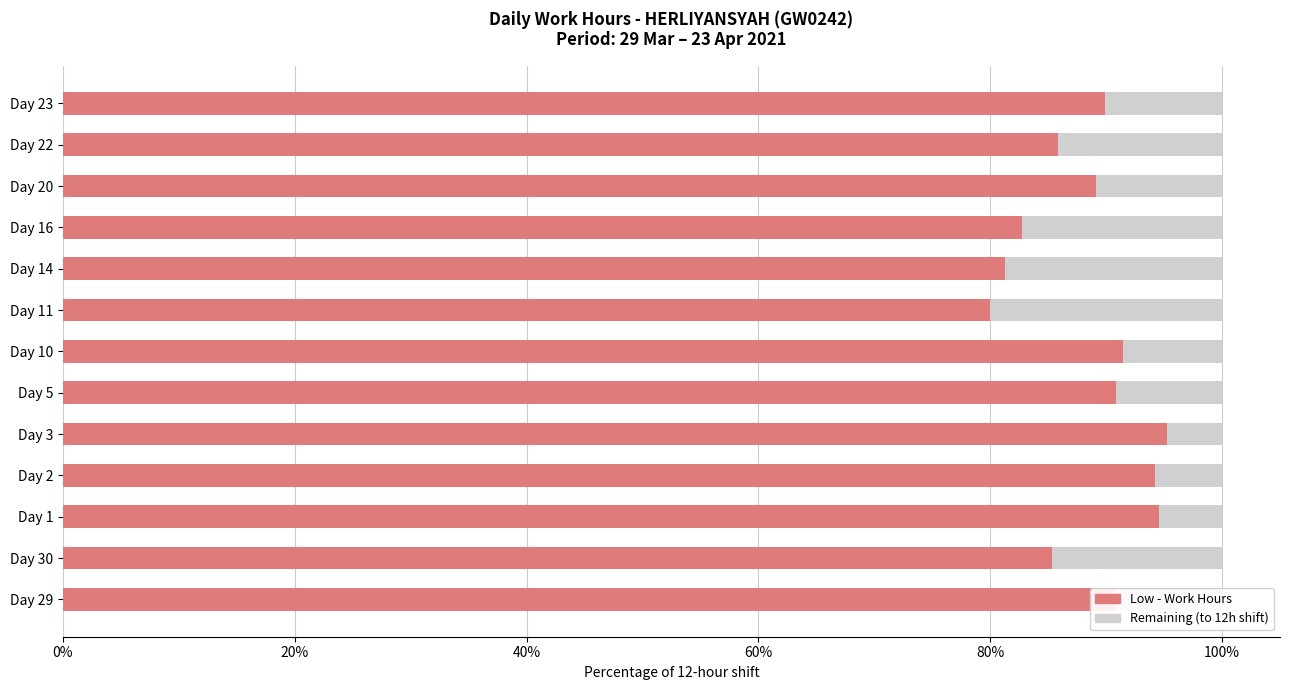

What is the total value across all series at Day 22?

100.0